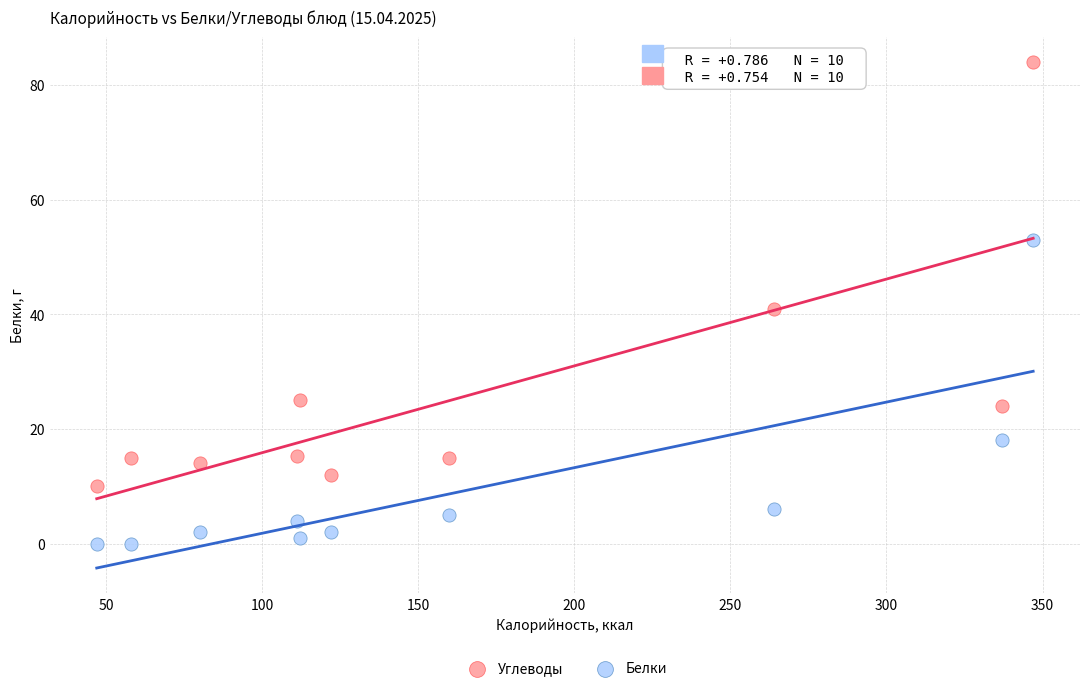

What are all the series names shown in the legend?

Углеводы, Белки